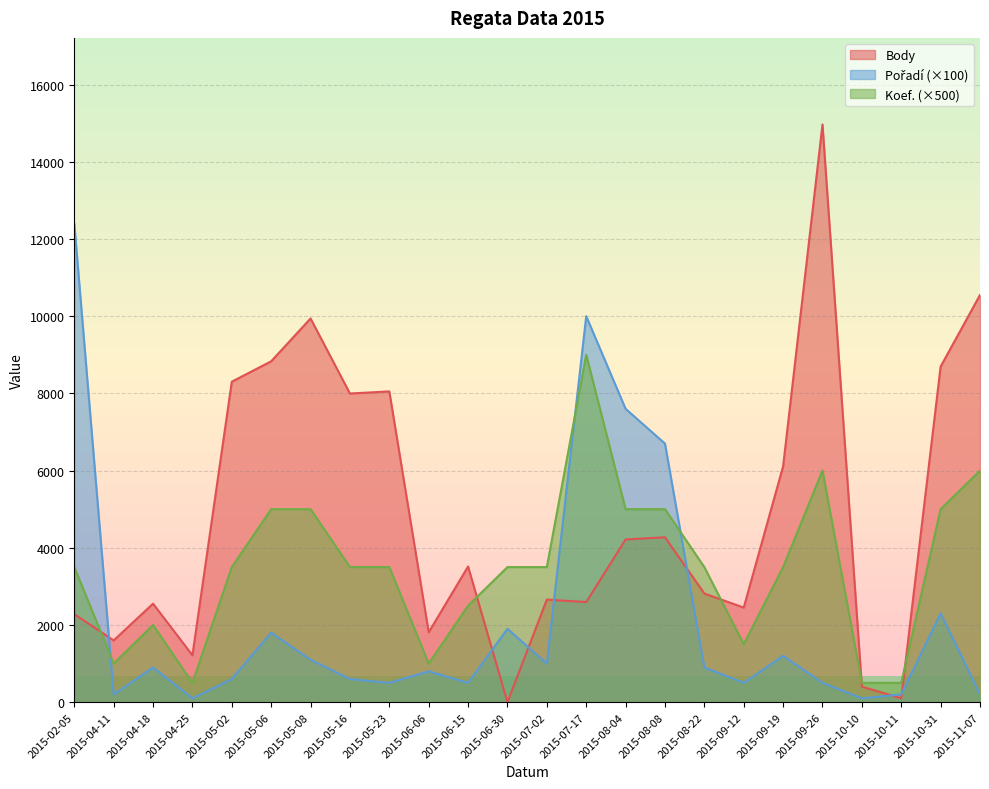

How many times do Koef. and Pořadí cross each other?

3